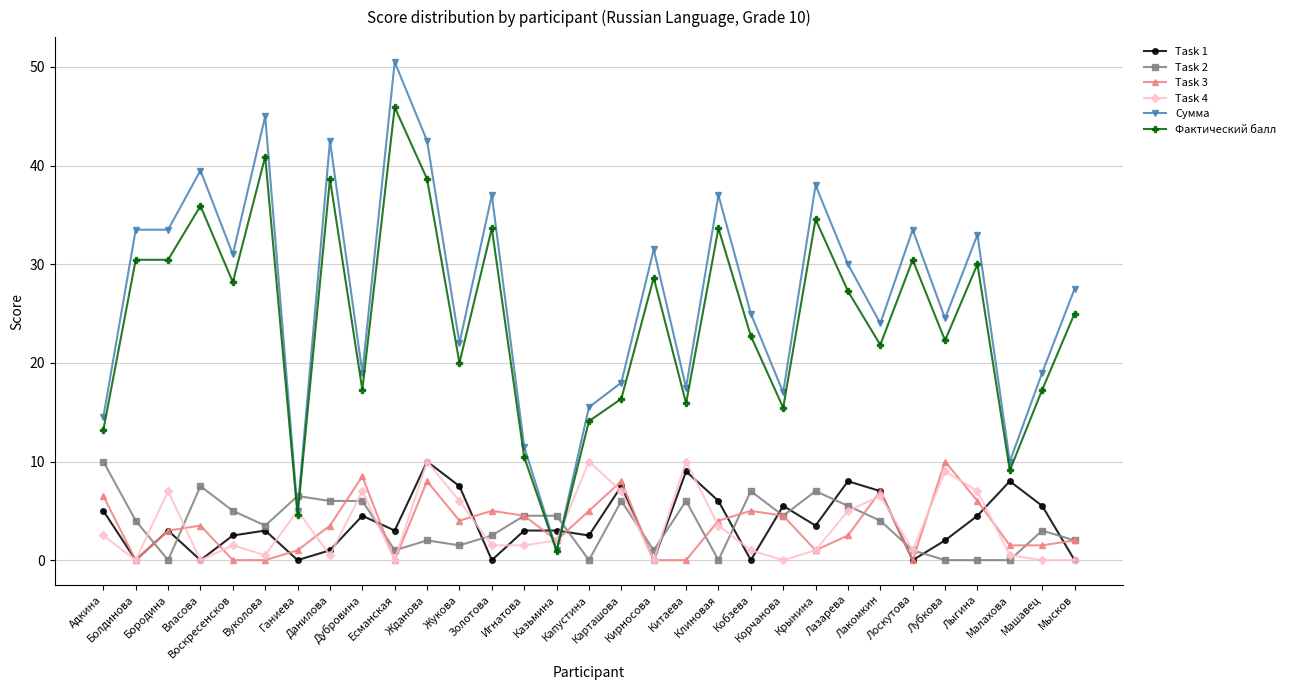

Is the value of Фактический балл at Данилова greater than the value of Task 4 at Карташова?

Yes